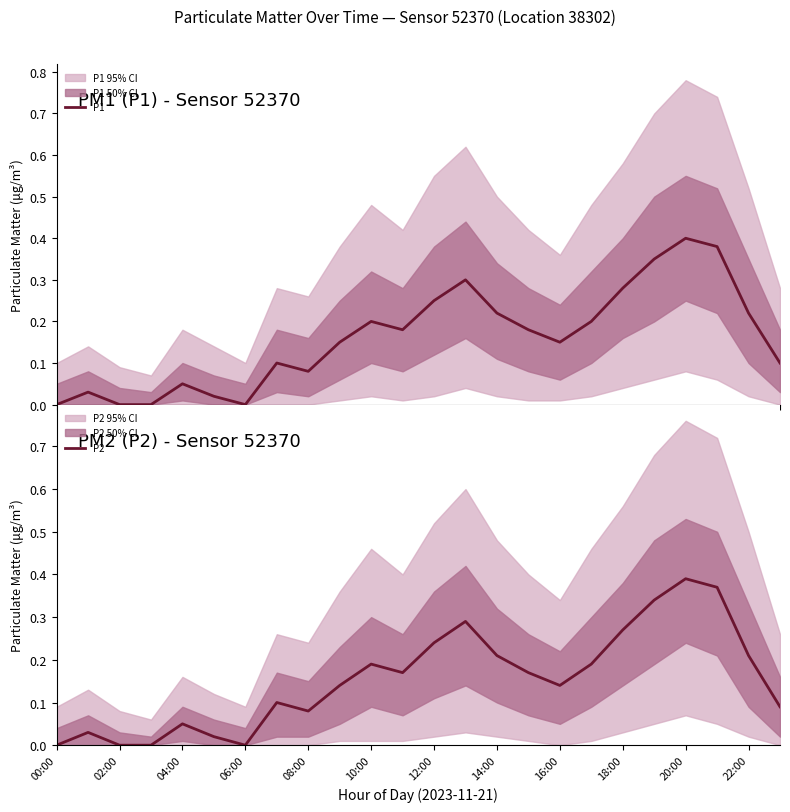

Rank the series at 02:00 from highest to lowest value.

P1, P2